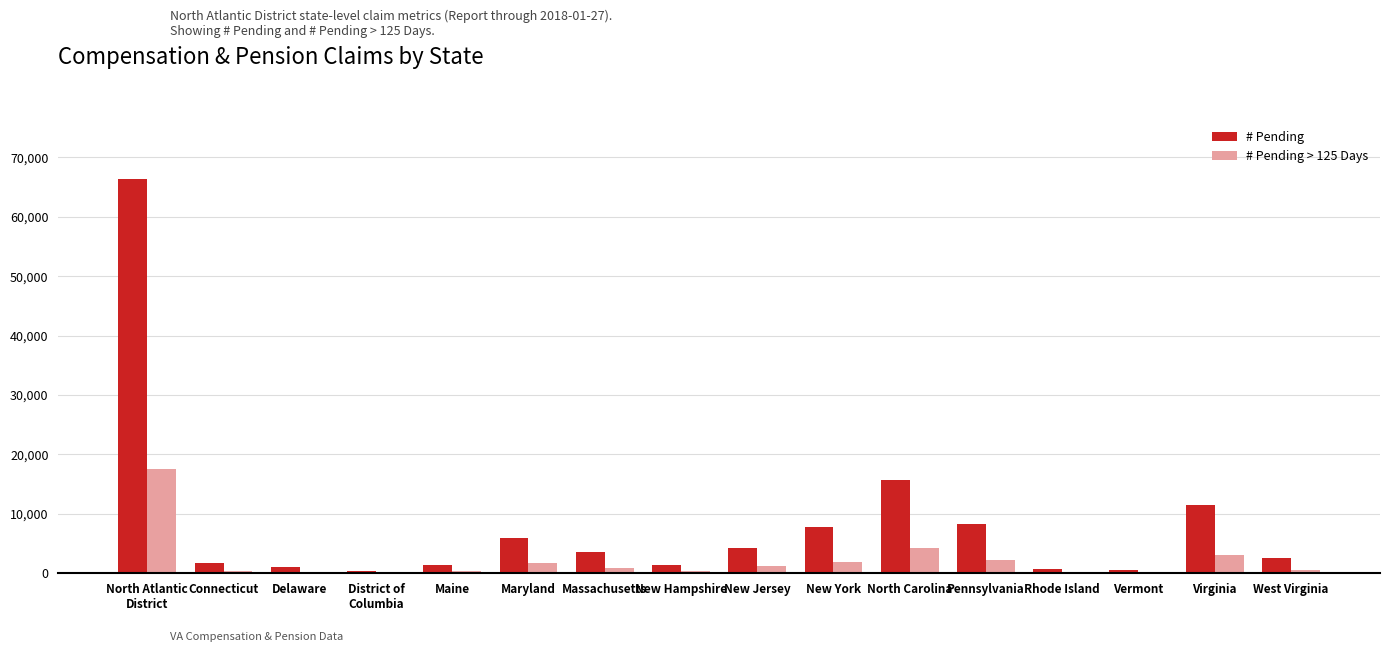

What is the maximum value shown in the chart?

66406